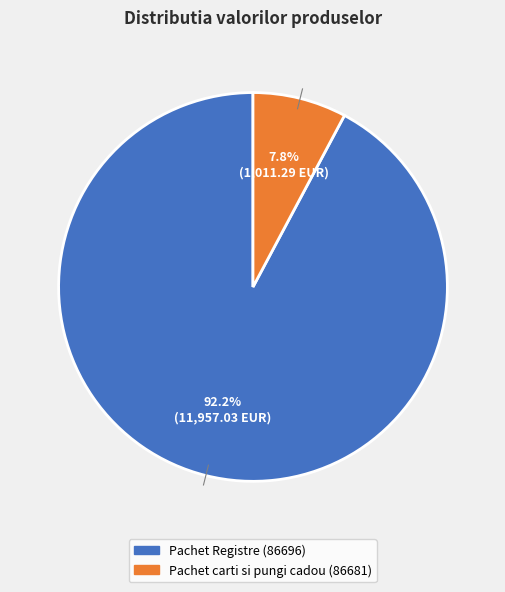

Does any single category account for the majority?

Yes